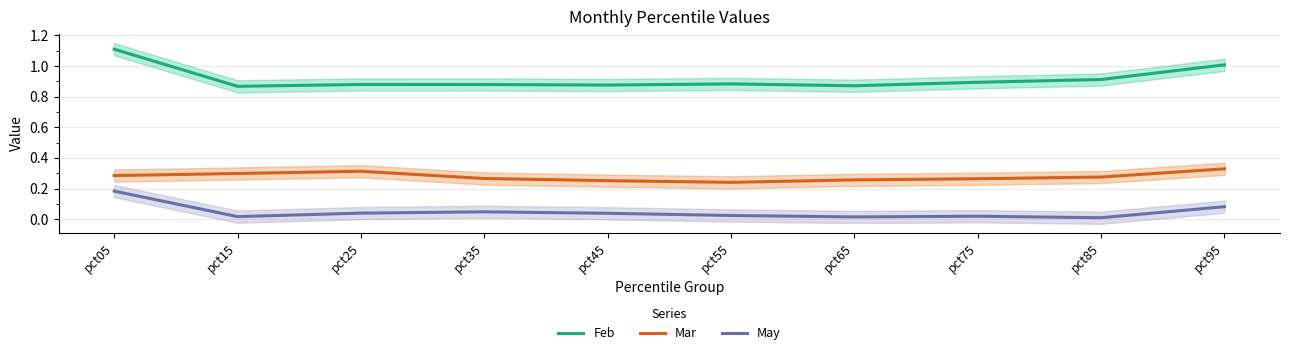

True or false: Feb has a value of 1.1 at pct05.

True